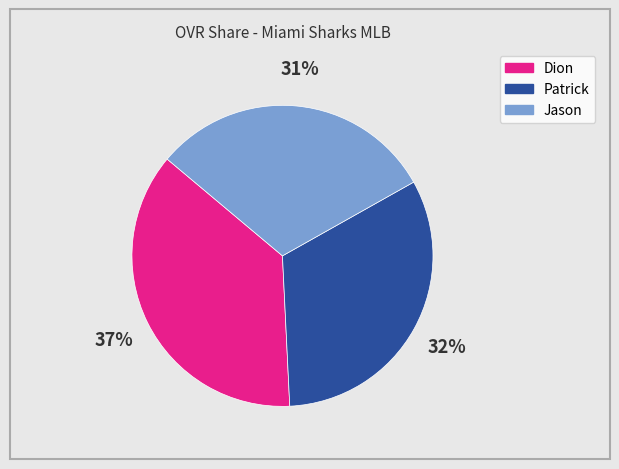

Is there any slice that represents more than half of the pie?

No